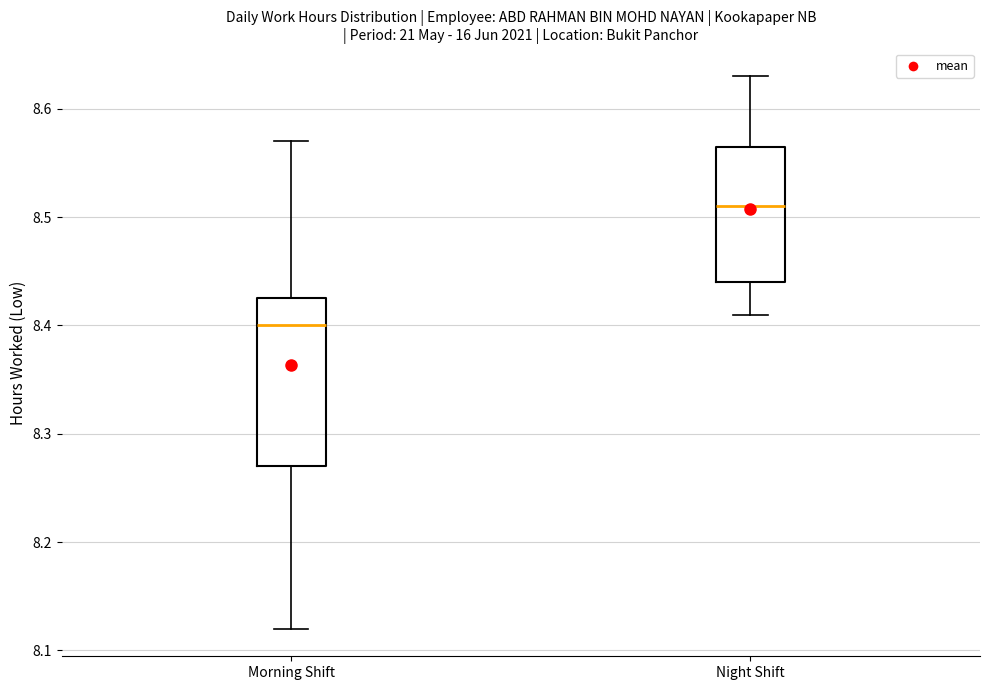

Reading left to right, transcribe this box plot: for each box, give where its median line is, the range the box spans, and where its two whiskers end, as read against the y-axis. The values are not printed on the chart, so give them approximately, as read against the axis.

Morning Shift: median 8.40, box 8.27 to 8.43, whiskers 8.12 to 8.57
Night Shift: median 8.51, box 8.44 to 8.57, whiskers 8.41 to 8.63